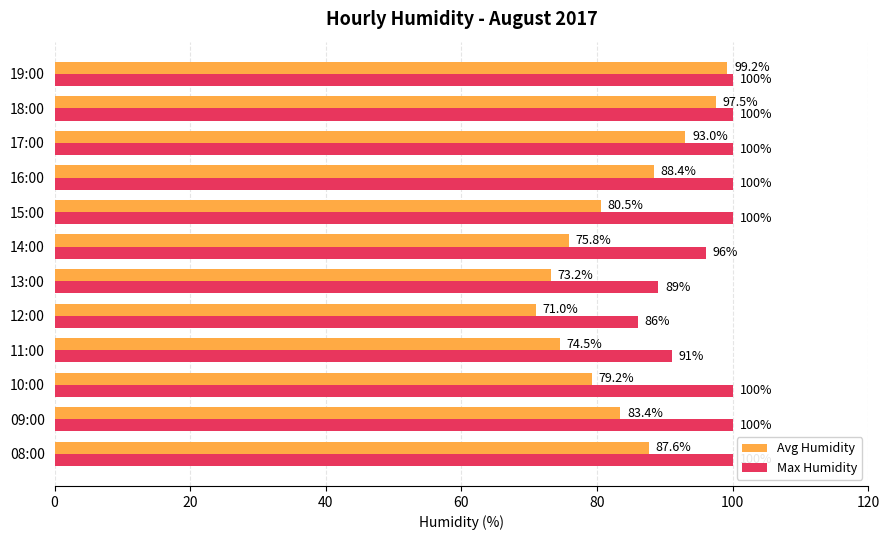

What value does the Avg Humidity series have at 15:00?

80.5